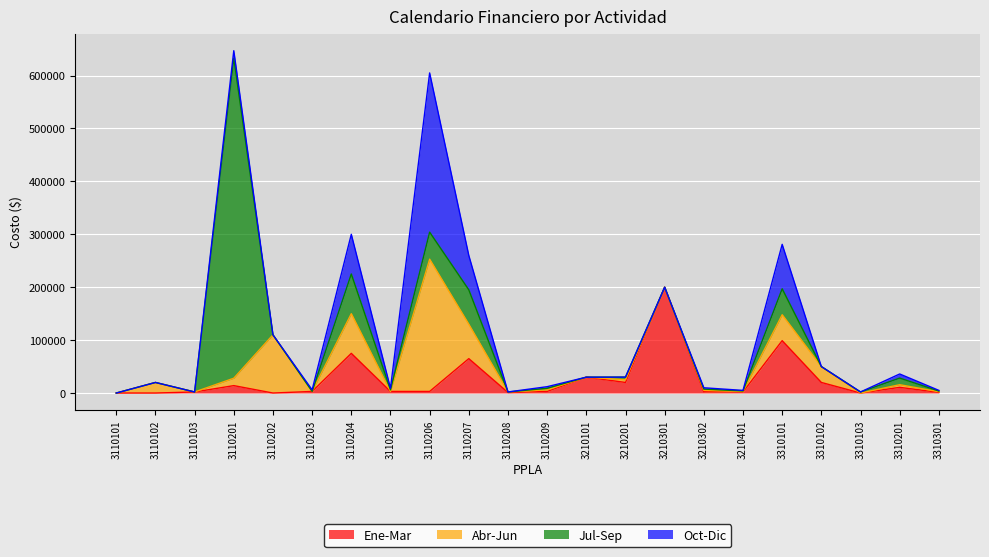

Reading right to left, list all the values displayed in this chart.

Ene-Mar: 1250.0	10750.0	0.0	20000.0	99000.0	2000.0	2481.8	200000.0	20000.0	30000.0	3000.0	1000.0	65000.0	3000.0	3000.0	75000.0	3000.0	0.0	14000.0	2000.0	0.0	0.0
Abr-Jun: 1250.0	5000.0	0.0	30000.0	49000.0	1000.0	2481.8	0.0	5073.0	0.0	3000.0	1000.0	65000.0	250000.0	0.0	75000.0	0.0	110000.0	14000.0	0.0	20000.0	0.0
Jul-Sep: 1250.0	12500.0	2000.0	0.0	49000.0	1000.0	2481.8	0.0	5000.0	0.0	3000.0	0.0	65000.0	51000.0	3000.0	75000.0	0.0	0.0	605000.0	0.0	0.0	0.0
Oct-Dic: 1250.0	7750.0	0.0	0.0	84000.0	1000.0	2481.8	0.0	0.0	0.0	3000.0	0.0	65000.0	301000.0	3000.0	75000.0	3000.0	0.0	14000.0	0.0	0.0	0.0